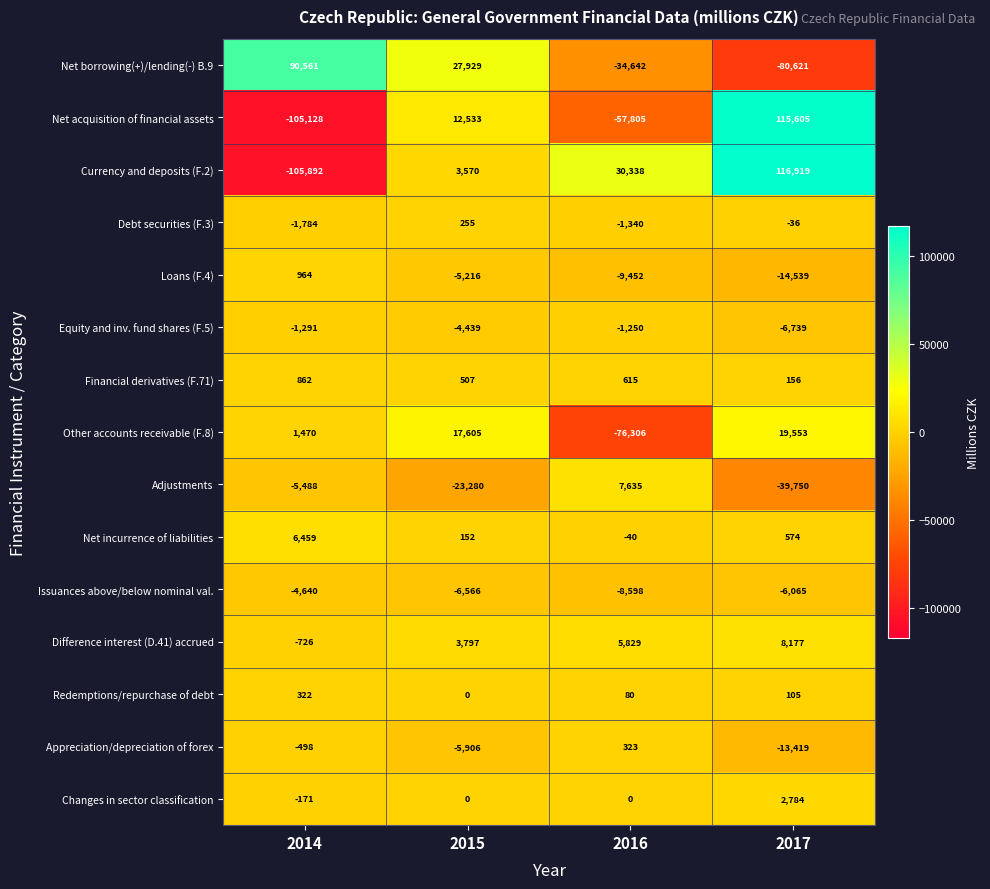

The value of Redemptions/repurchase of debt at 2015 is 183. True or false?

False